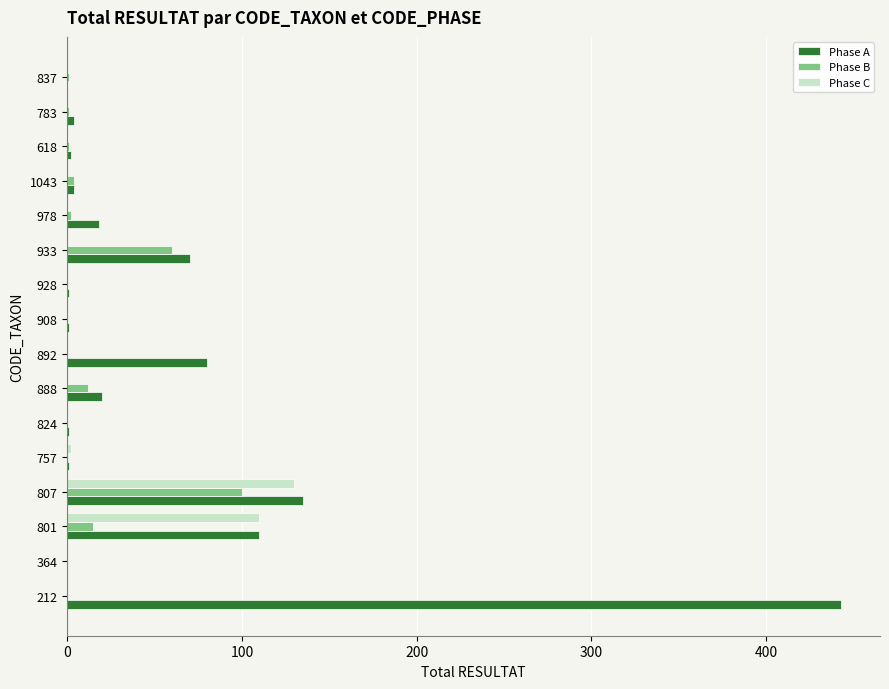

Which series has the largest range (max minus min)?

Phase A